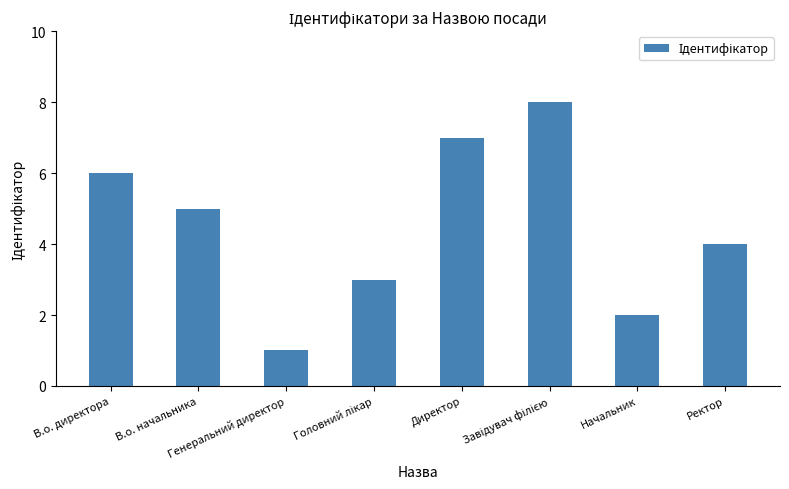

What is the difference between the second highest and minimum values?

6